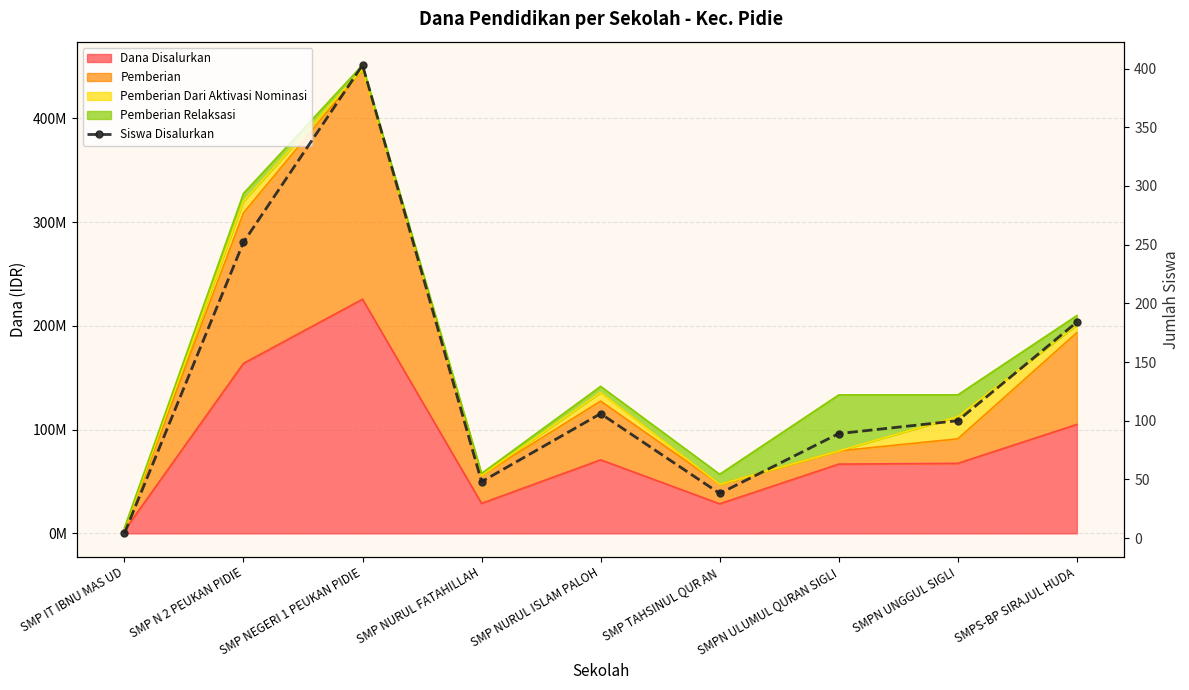

What is the label of the 8th point from the right?

SMP N 2 PEUKAN PIDIE